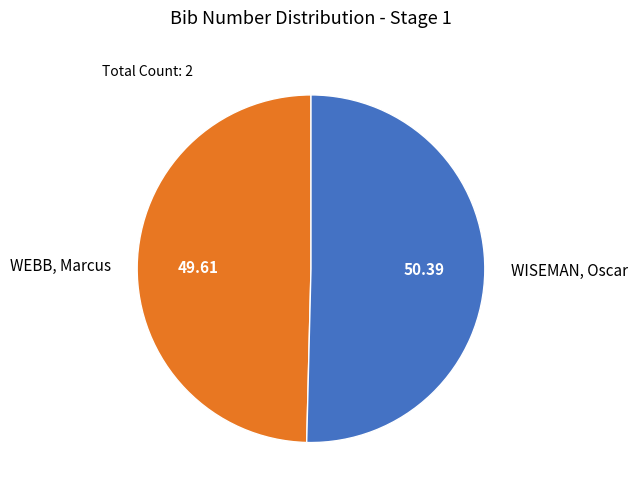

Is it true that WISEMAN, Oscar is 62% of the pie?

False